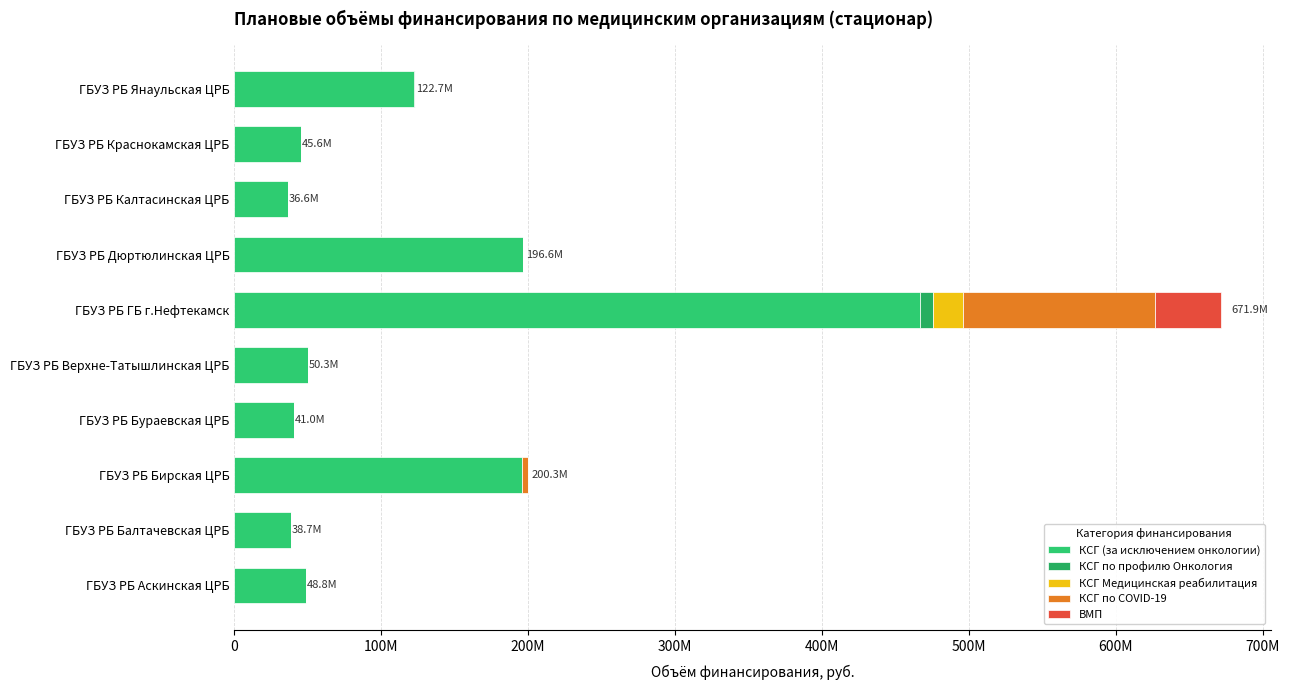

At how many categories does at least one series exceed 414180695?

1